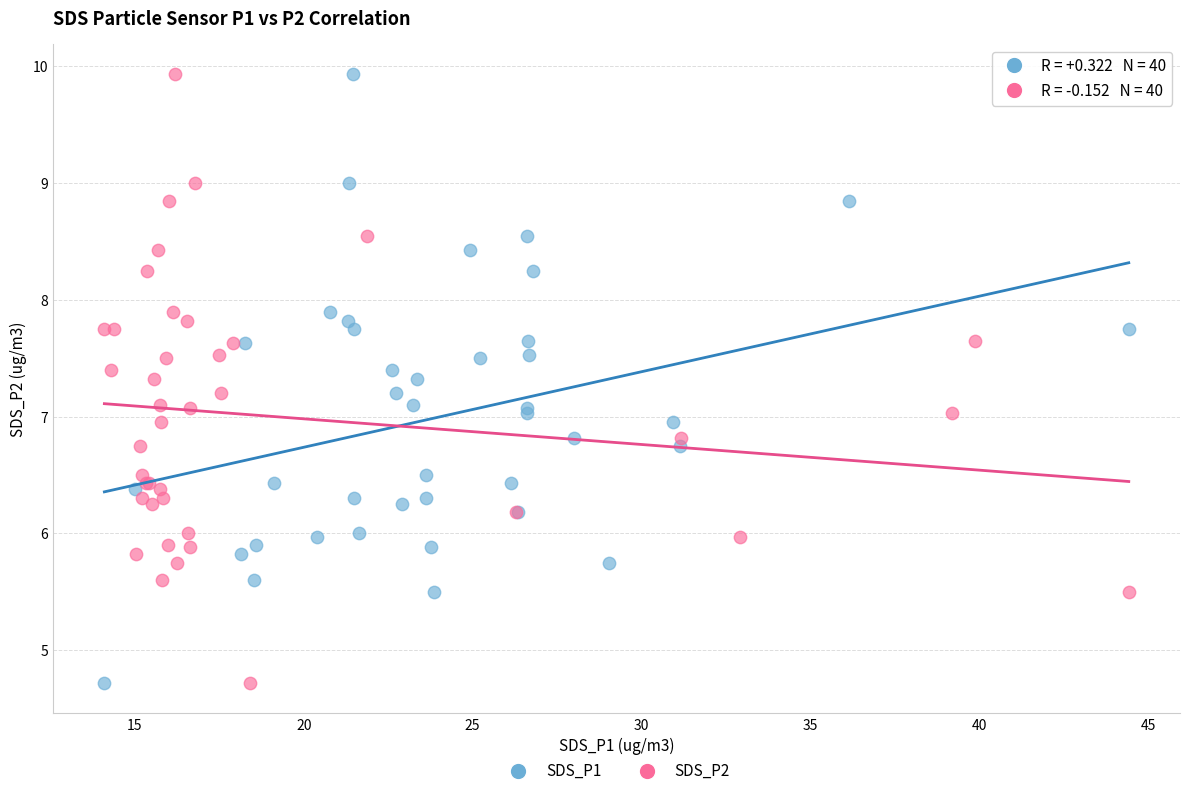

What are all the series names shown in the legend?

SDS_P1, SDS_P2